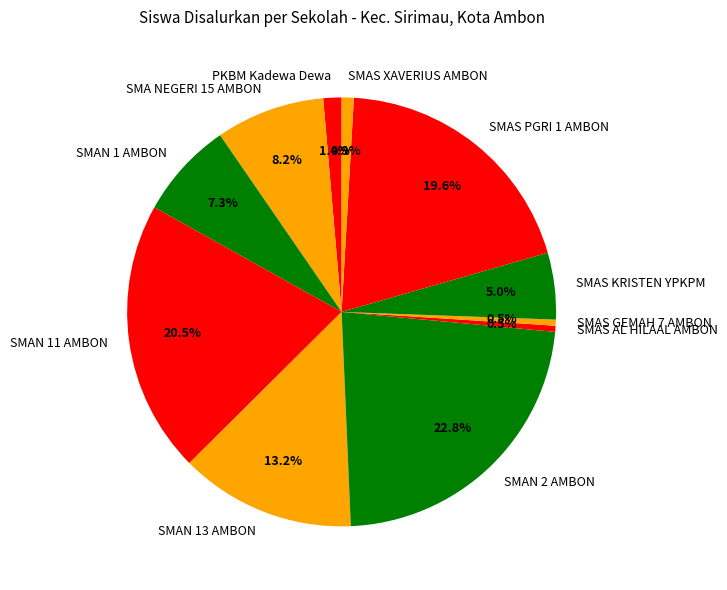

Which category has the biggest portion of the pie?

SMAN 2 AMBON